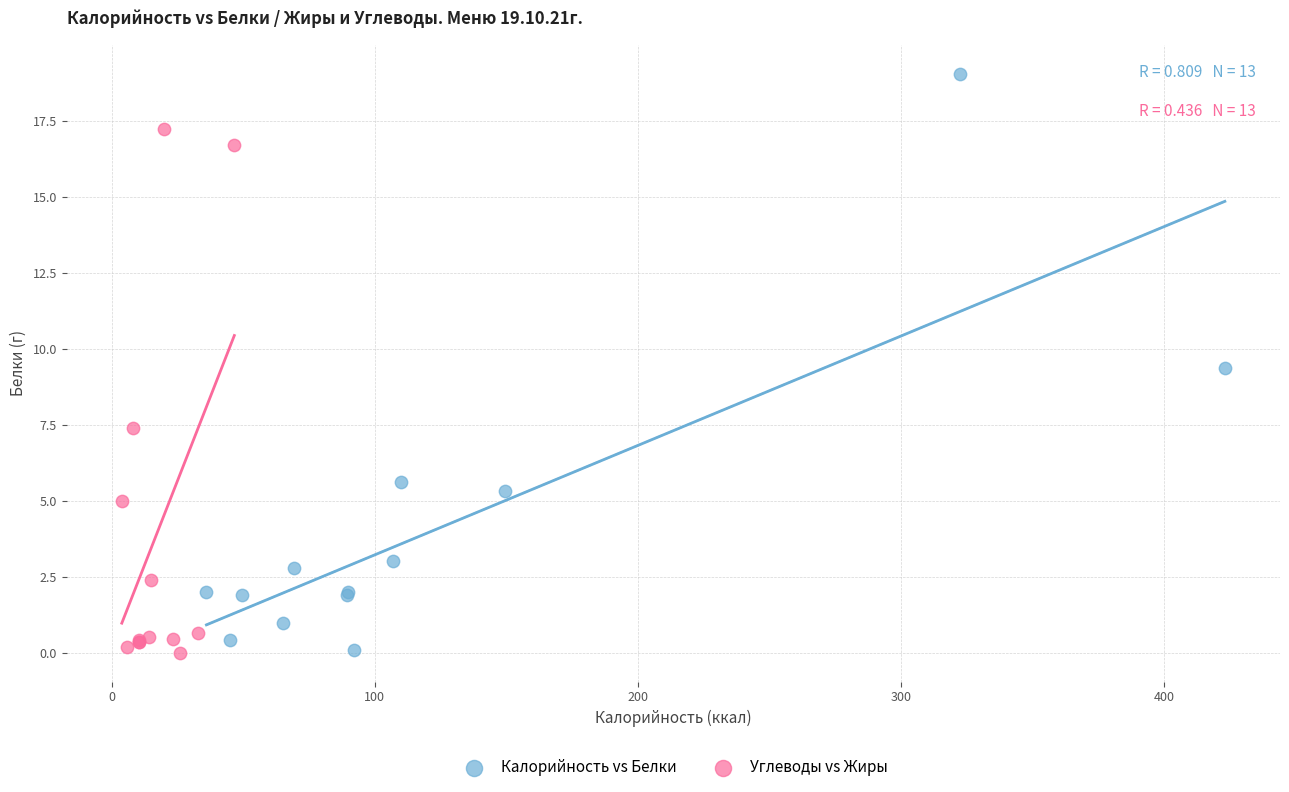

Which series has the widest spread of Y values?

Калорийность vs Белки